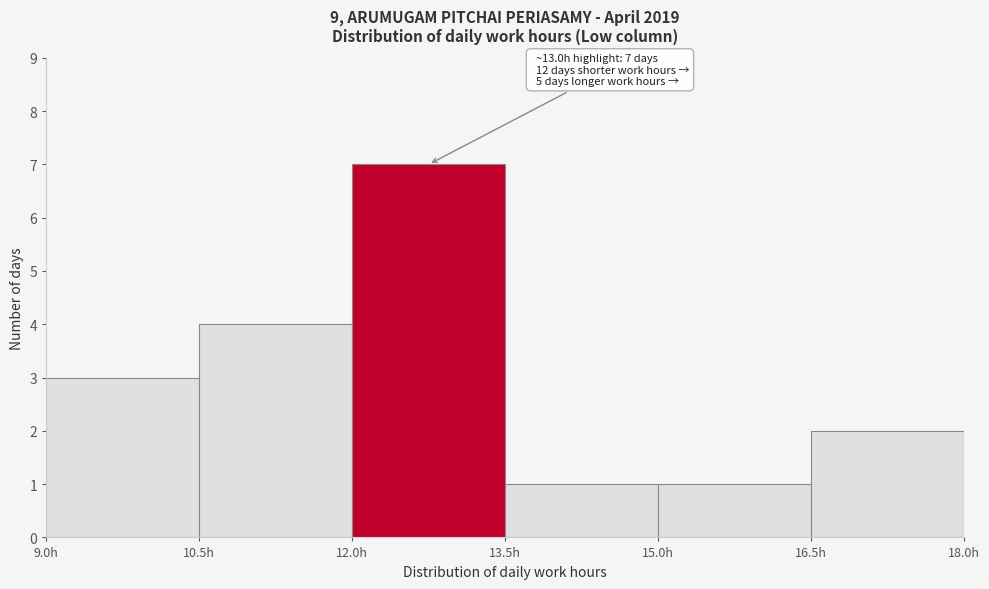

Which range on the x-axis has the tallest bar?

12.0 to 13.5